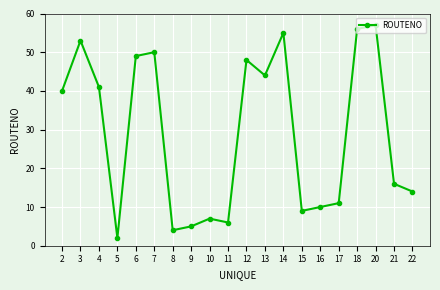

What is the sum of the values at 16 and 15?

19